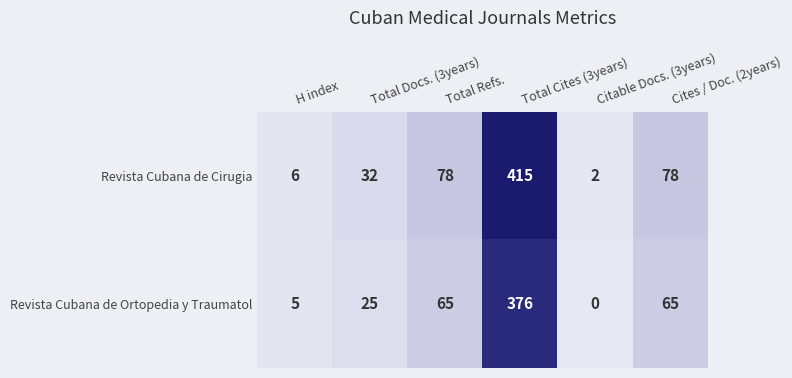

What is the sum of all Revista Cubana de Cirugia values?

611